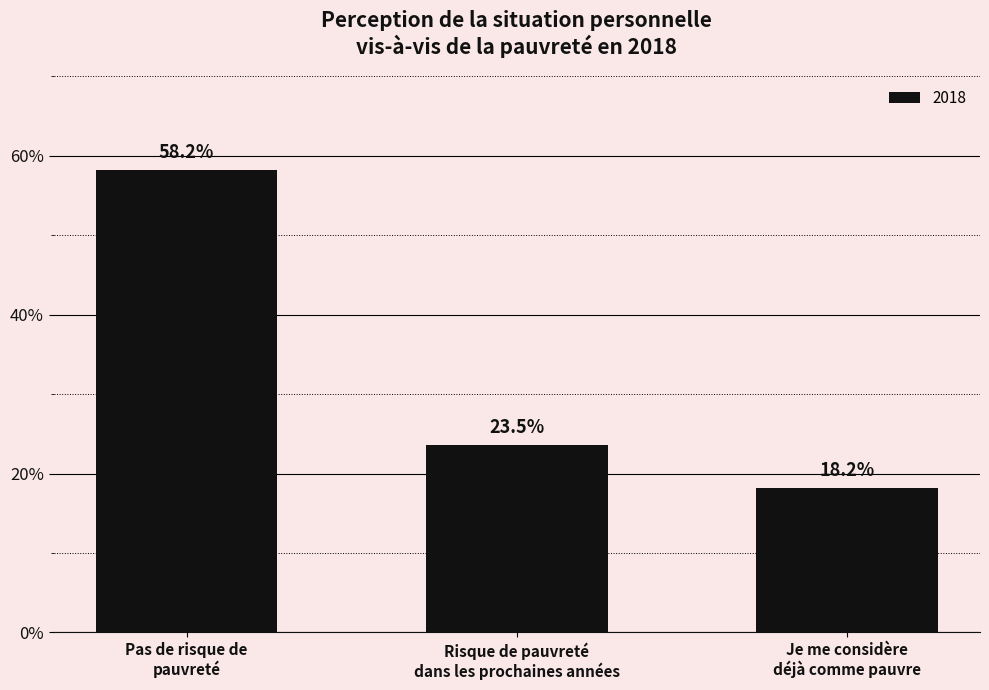

What is the ratio of the value at Je me considère
déjà comme pauvre to the value at Risque de pauvreté
dans les prochaines années?

0.8